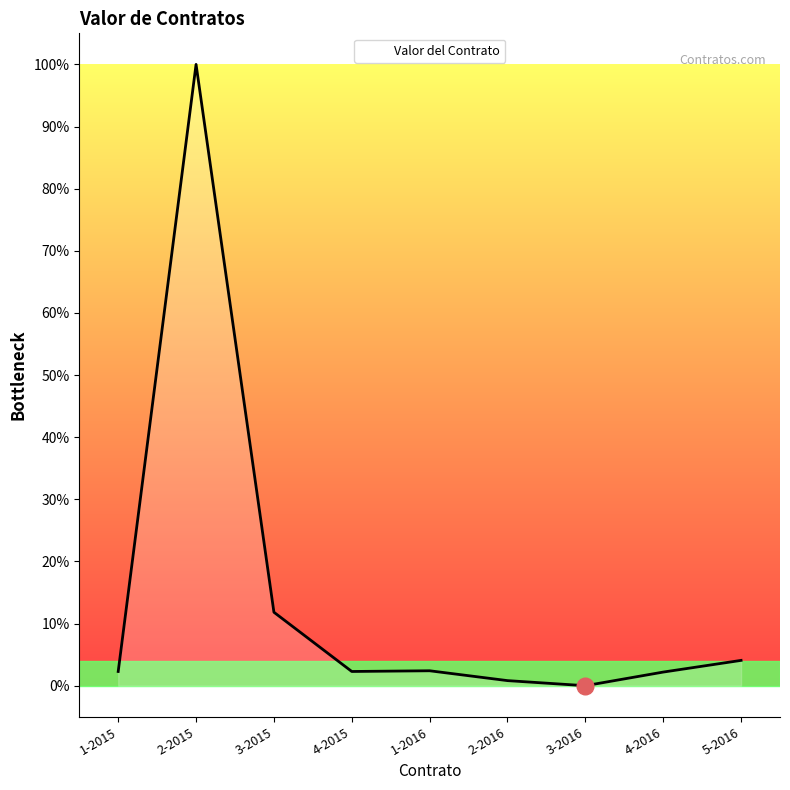

Does the chart have visible grid lines?

No